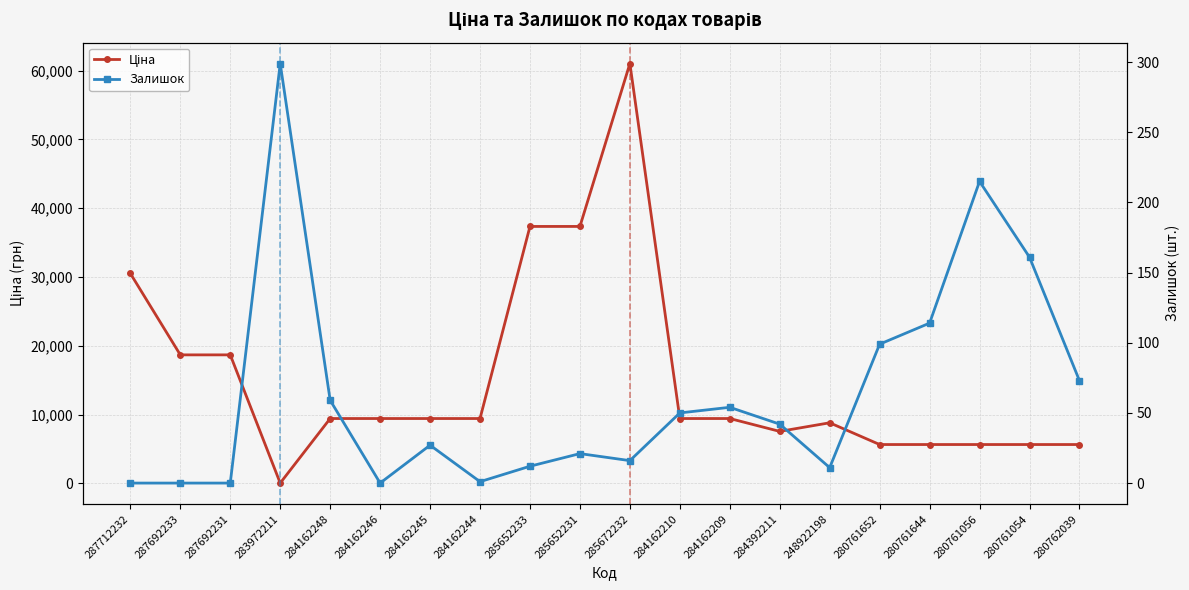

List the series in order of their overall mean, lowest first.

Залишок, Ціна